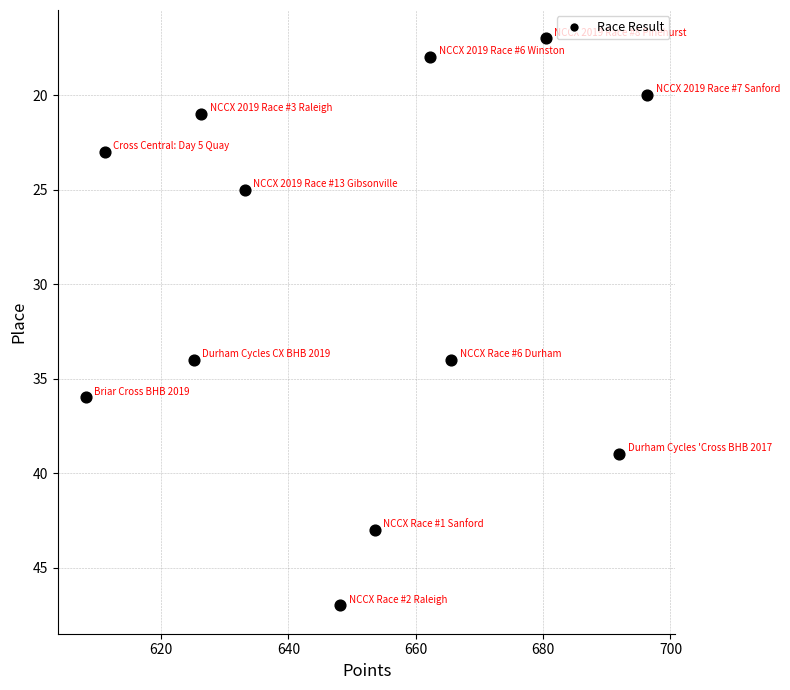

What is the range of Y values (max minus min)?

30